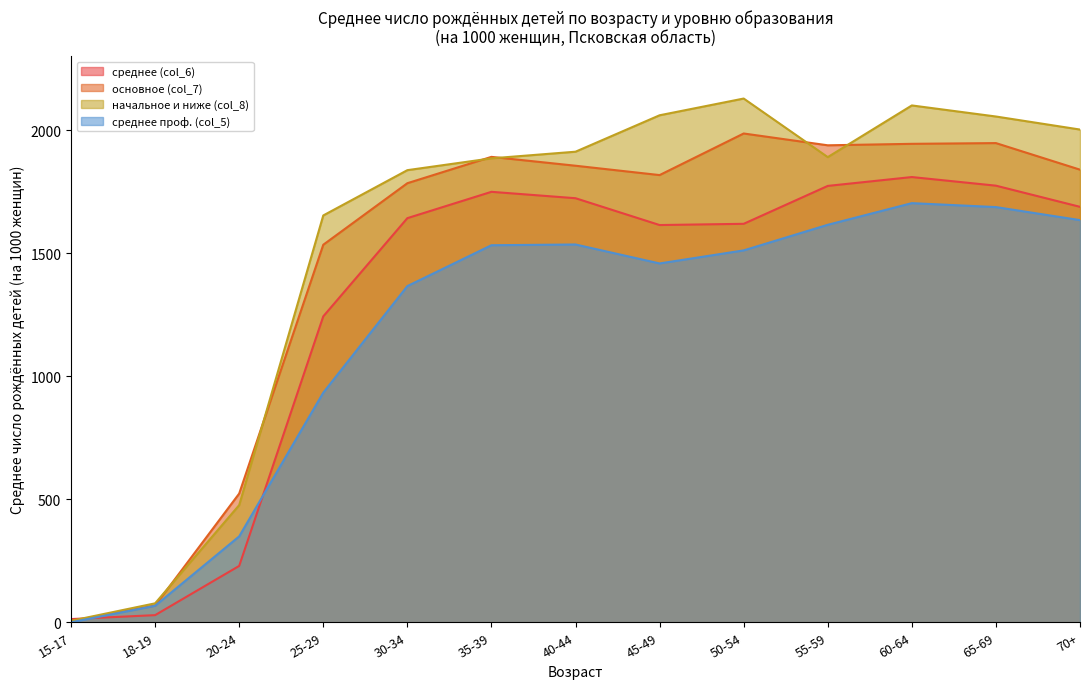

Rank the categories by основное (col_7) value from highest to lowest.

50-54, 65-69, 60-64, 55-59, 35-39, 40-44, 70+, 45-49, 30-34, 25-29, 20-24, 18-19, 15-17